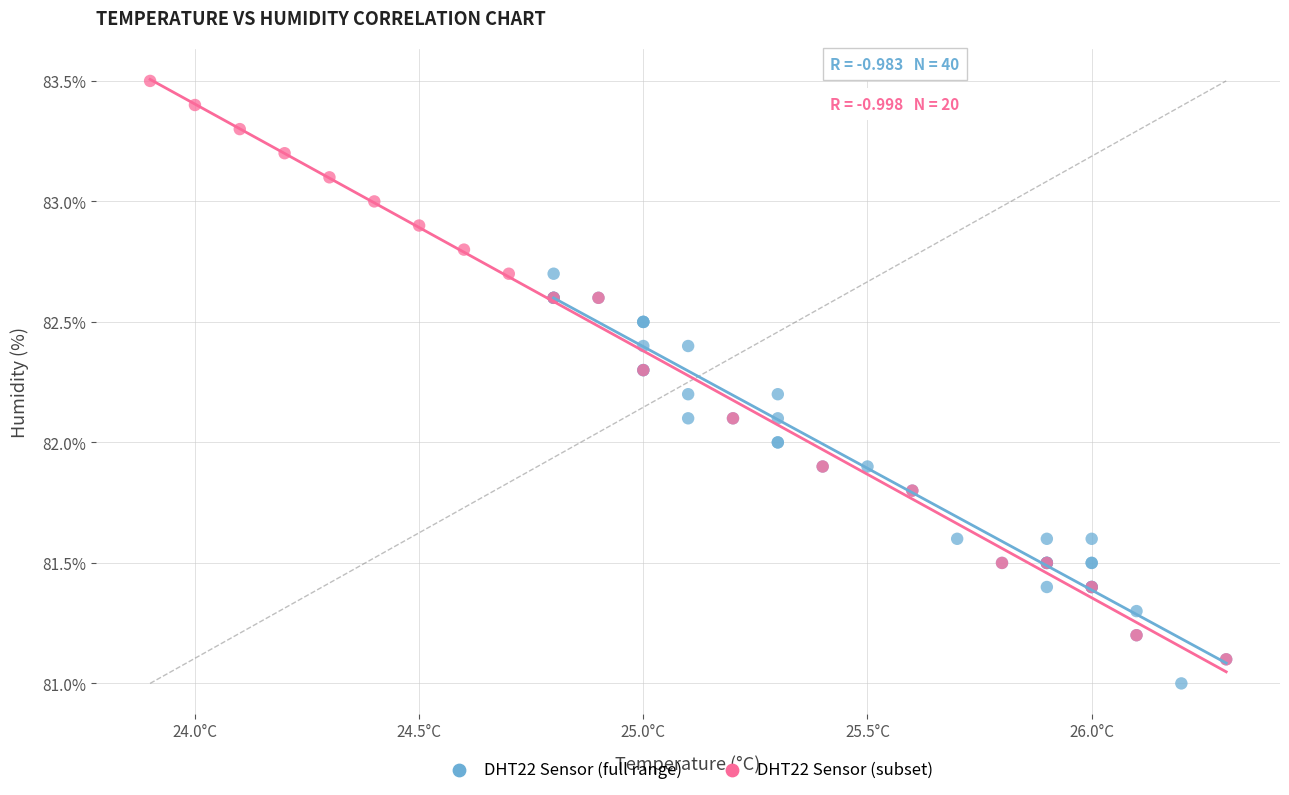

Which series has the largest Y range (max minus min)?

DHT22 Sensor (subset)